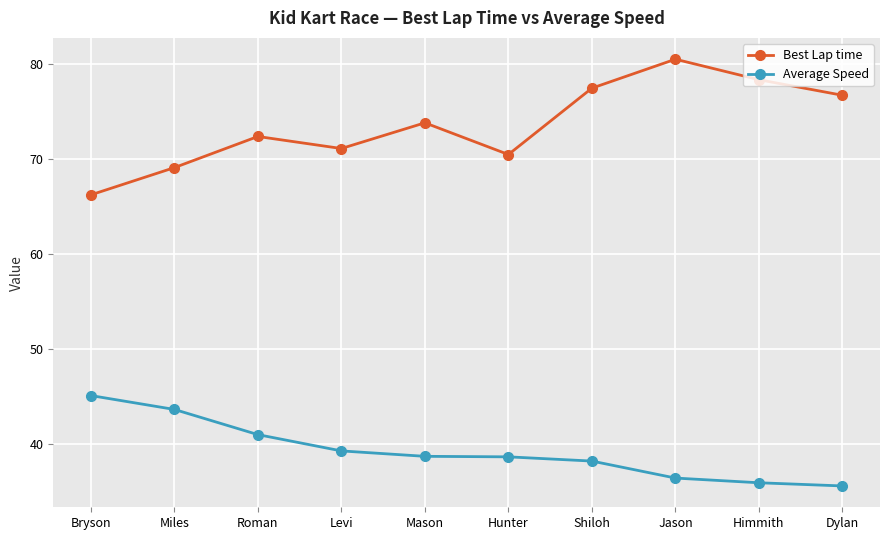

What position from the right is Mason?

6